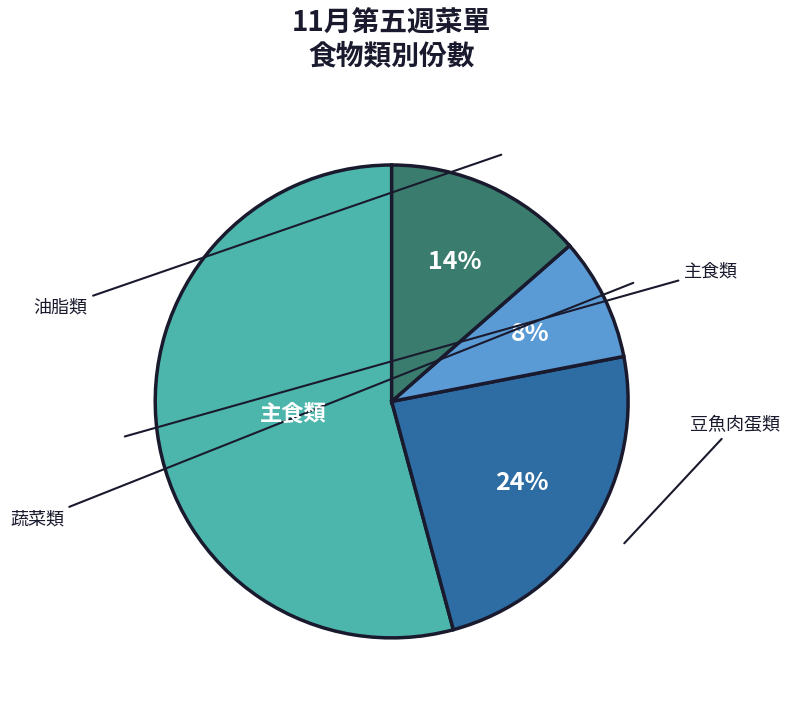

Does any single category account for the majority?

Yes